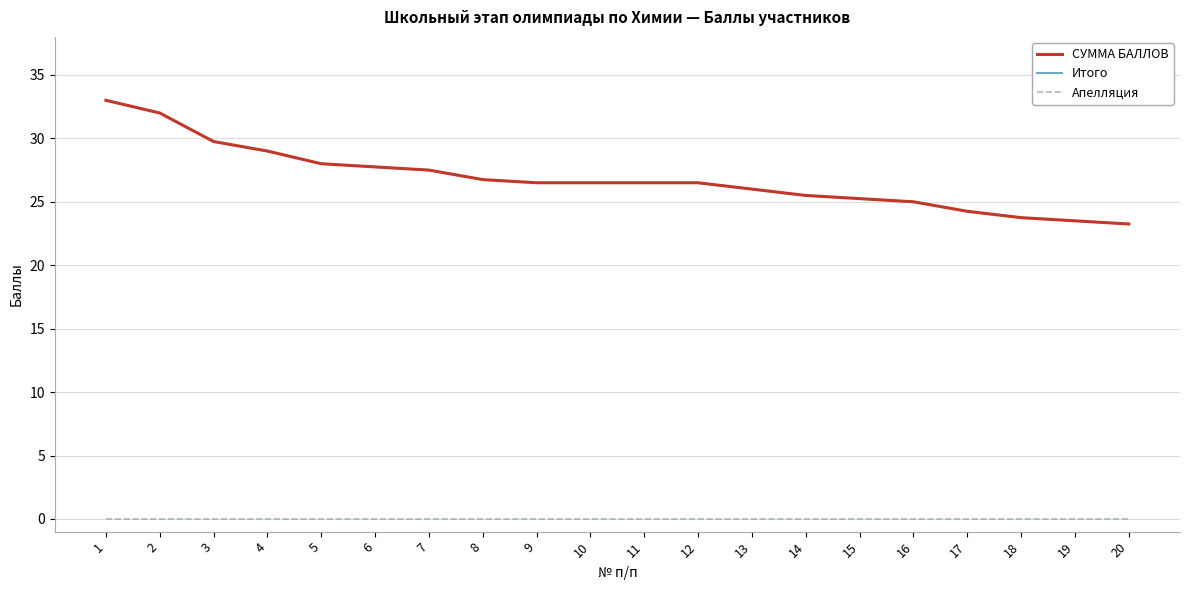

Does the chart have visible grid lines?

Yes